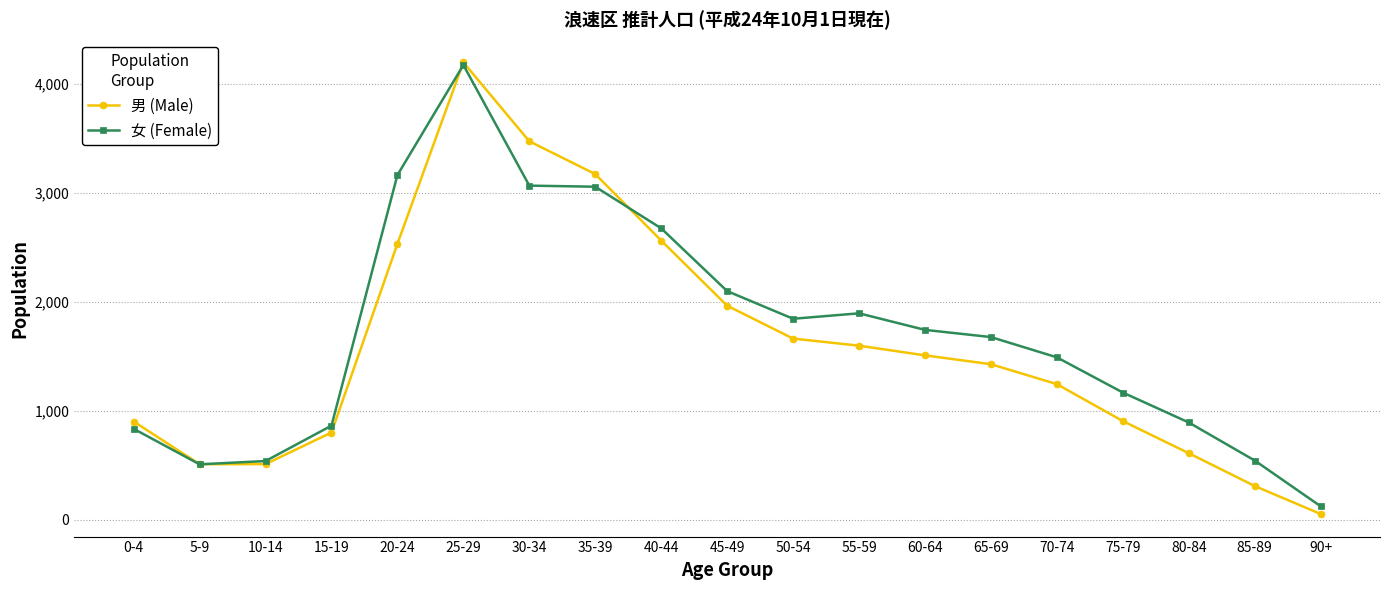

At how many categories does at least one series exceed 164?

18